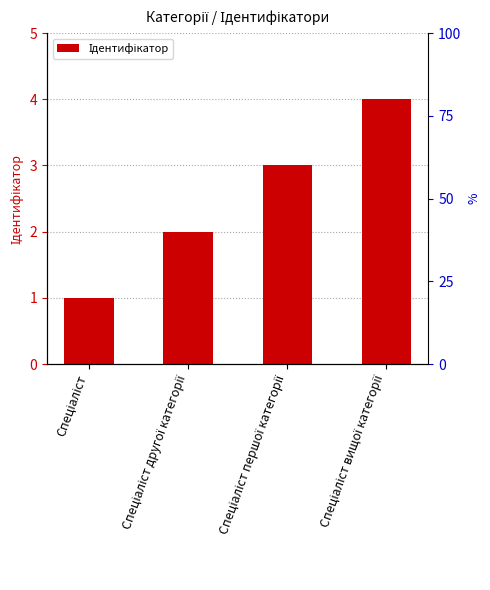

List the labels in order of value, largest first.

Спеціаліст вищої категорії, Спеціаліст першої категорії, Спеціаліст другої категорії, Спеціаліст